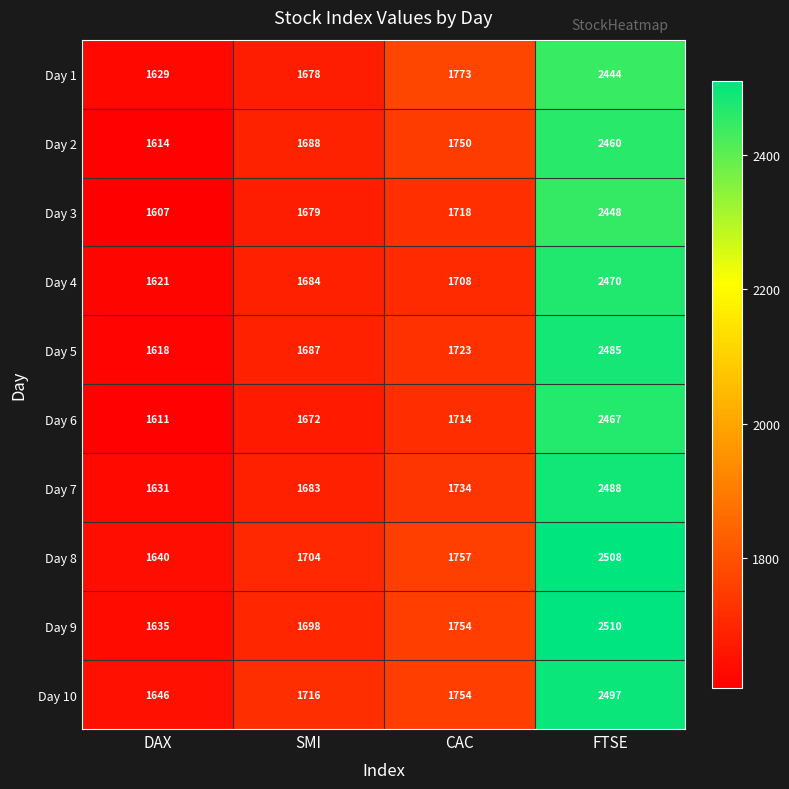

True or false: Day 4 has a value of 1708 at CAC.

True